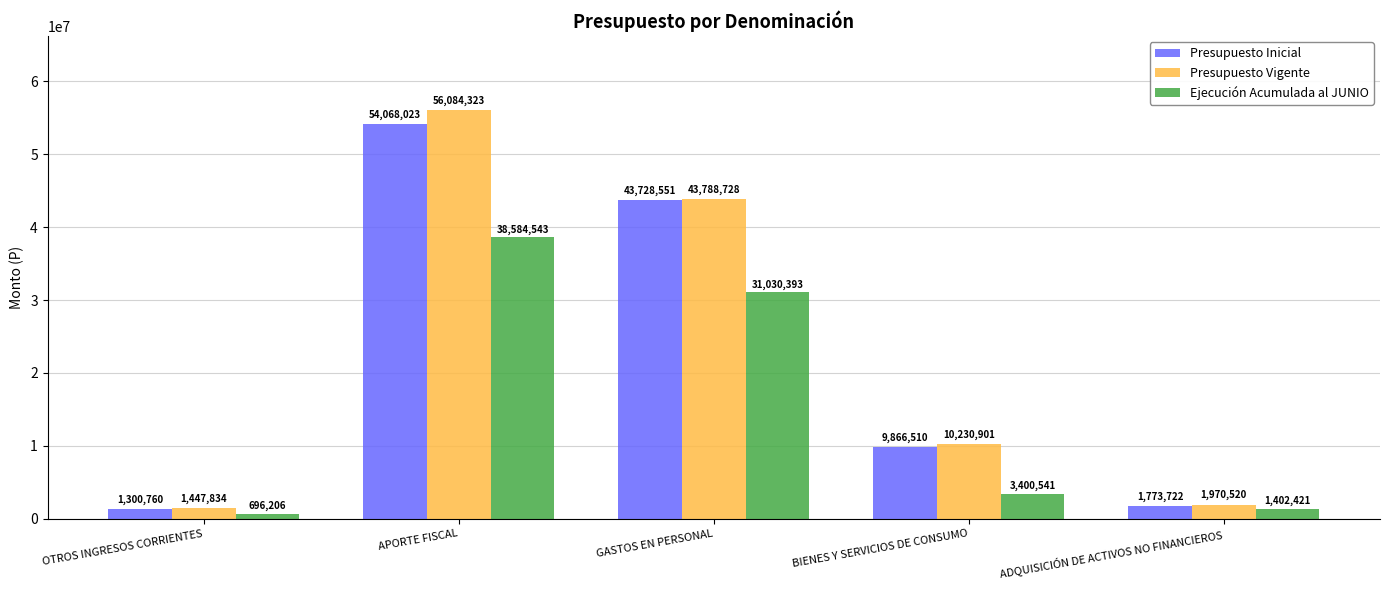

What is the spread (max minus min) of values at ADQUISICIÓN DE ACTIVOS NO FINANCIEROS?

568099